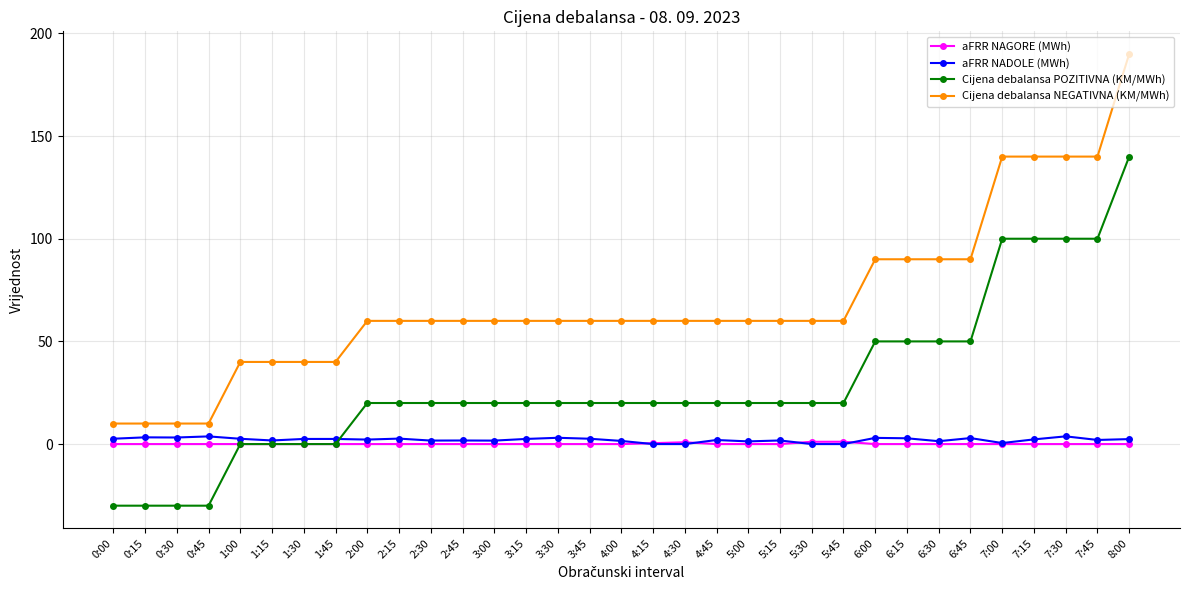

What is the greatest value displayed?

190.0